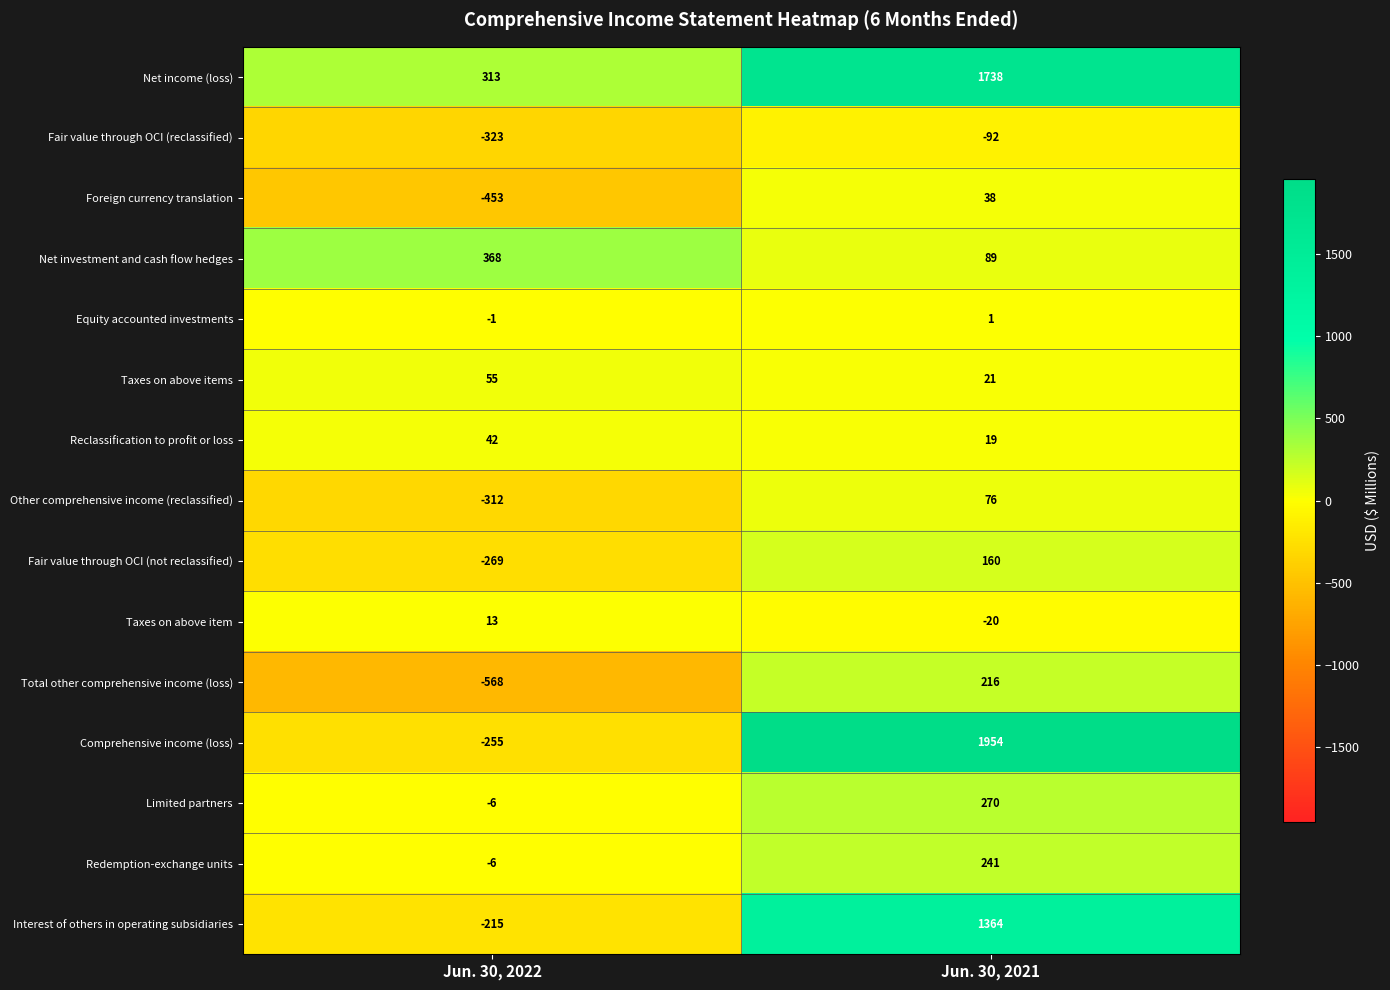

How many data points does each series have?

2